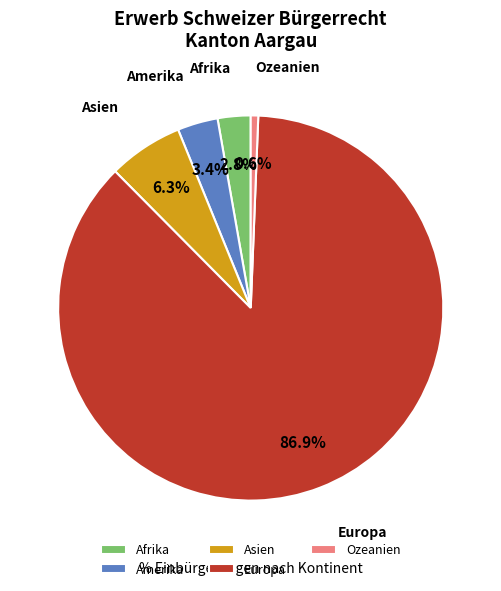

Rank the categories by value from highest to lowest.

Europa, Asien, Amerika, Afrika, Ozeanien